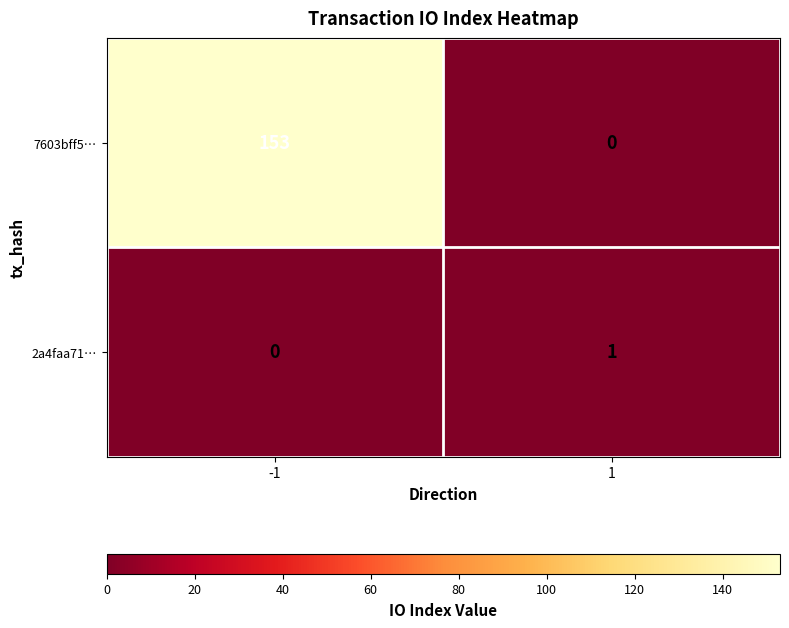

What is the greatest value displayed?

153